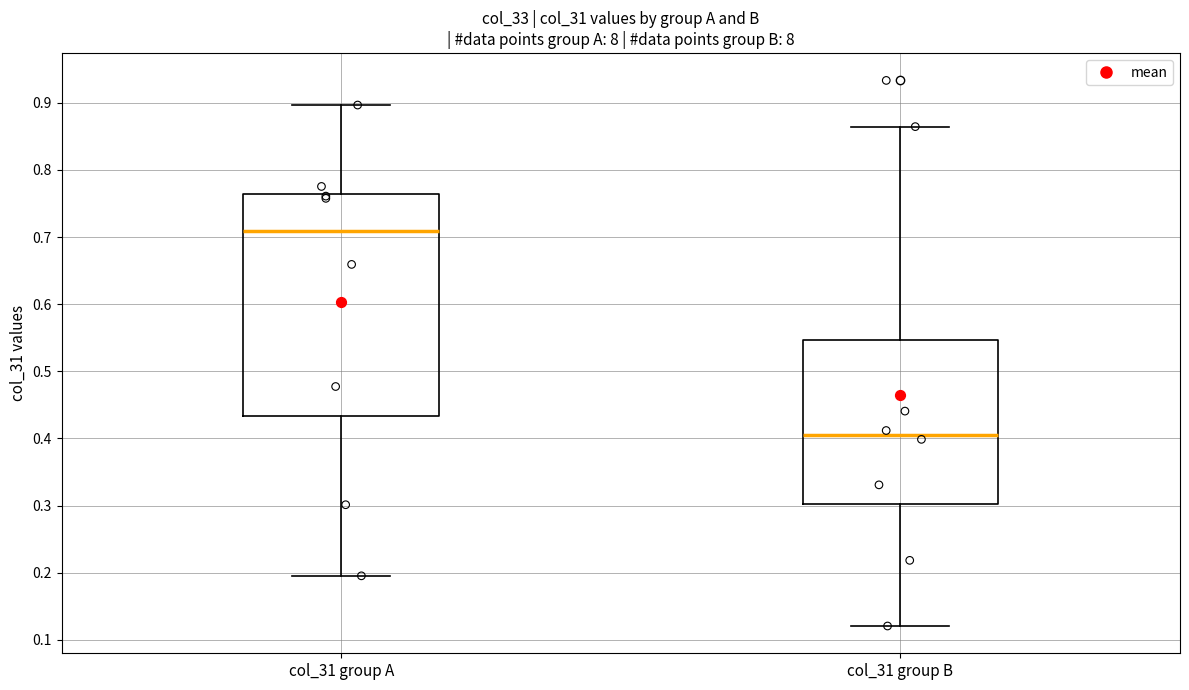

Which box's median line is the highest?

col_31 group A